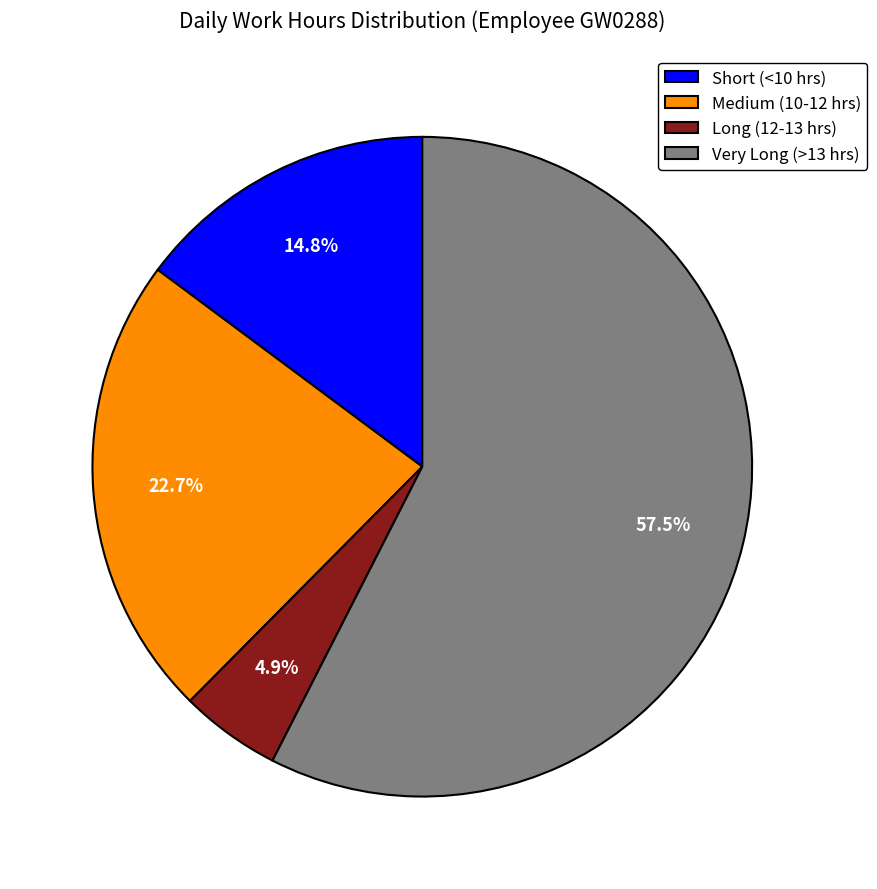

Is there any slice that represents more than half of the pie?

Yes